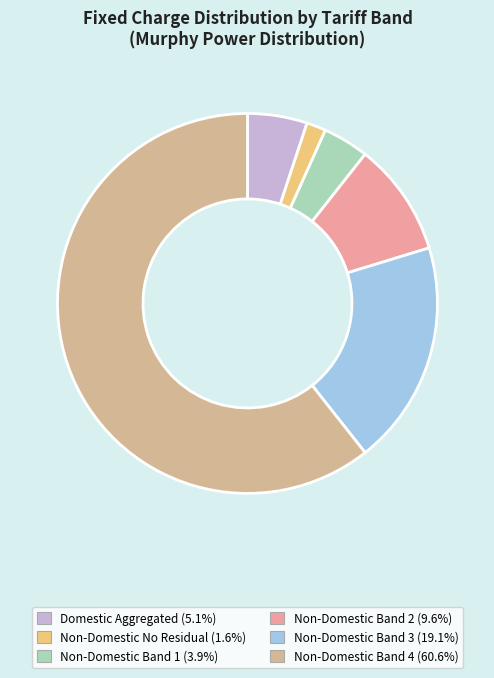

Does Non-Domestic Band 4 account for over 50% of the chart?

Yes